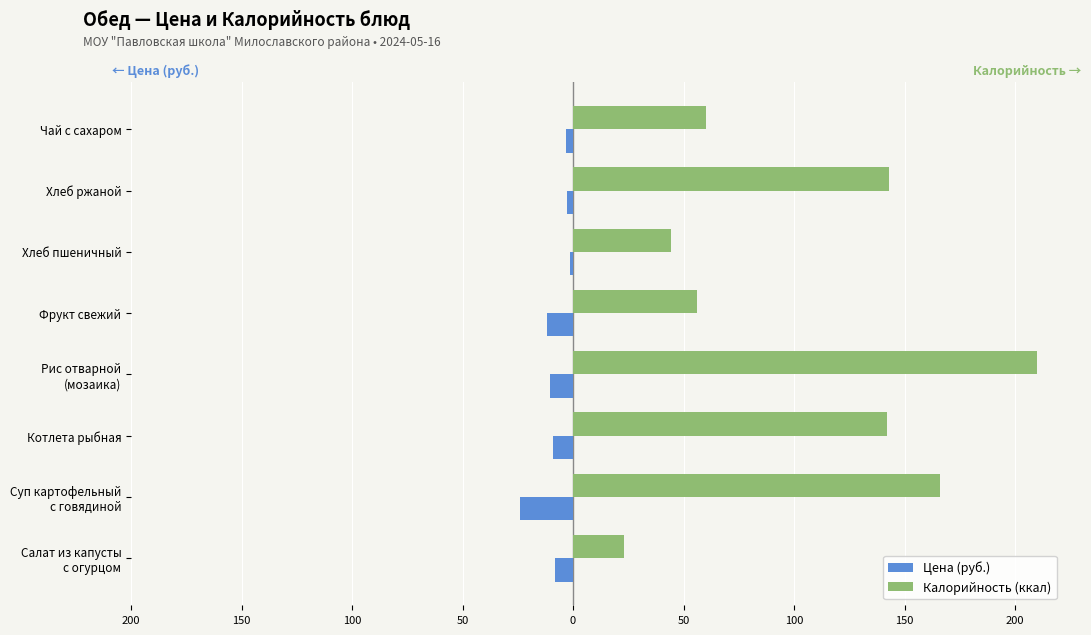

What are all the series names shown in the legend?

Цена (руб.), Калорийность (ккал)